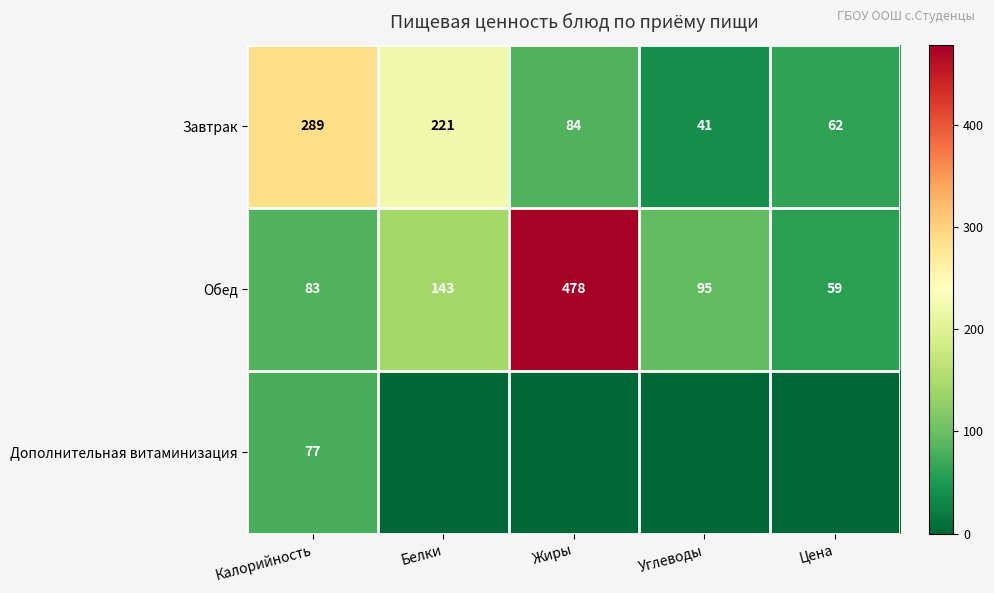

How many values in the Завтрак series are below 84?

2